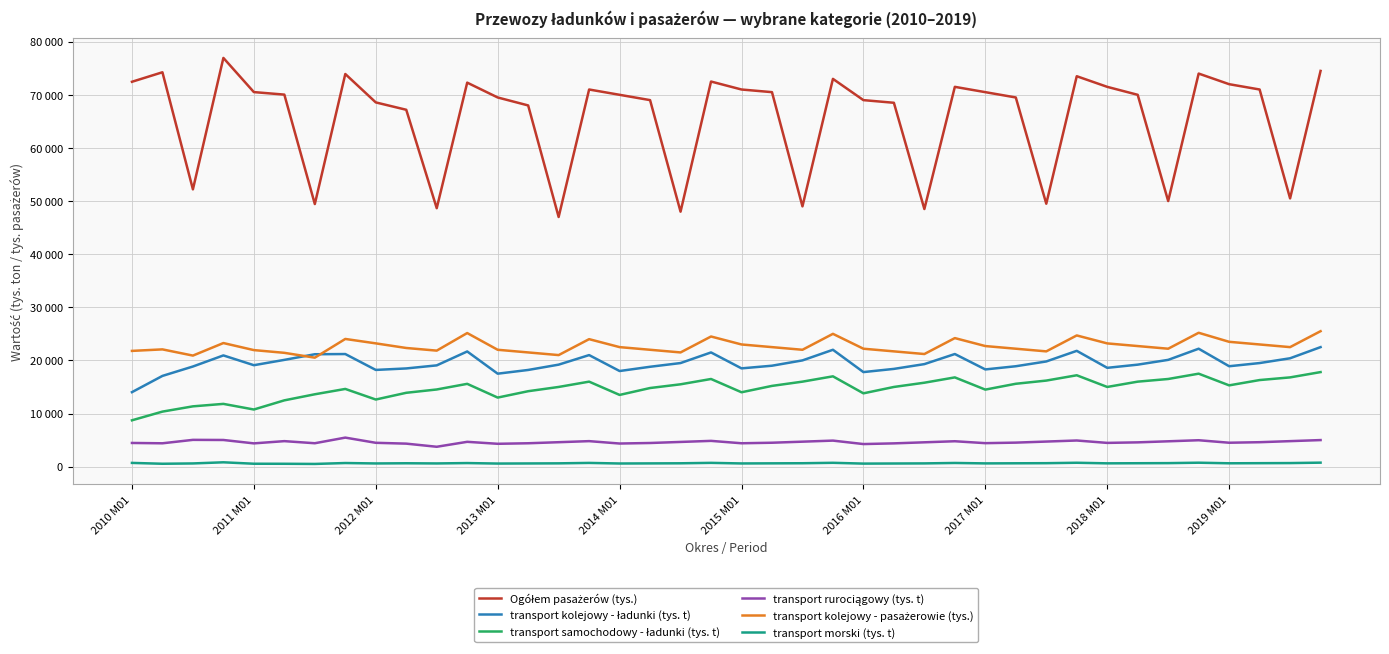

What is the difference between the maximum and minimum values in the transport kolejowy - pasażerowie (tys.) series?

4987